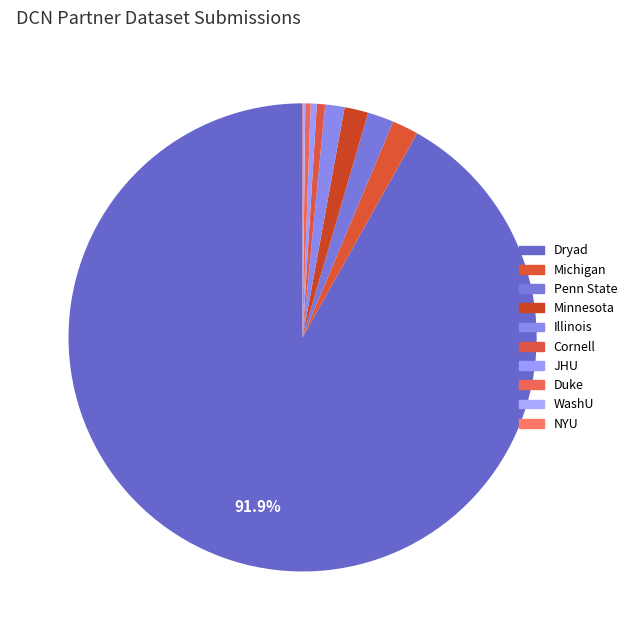

Is it true that NYU is 0% of the pie?

True